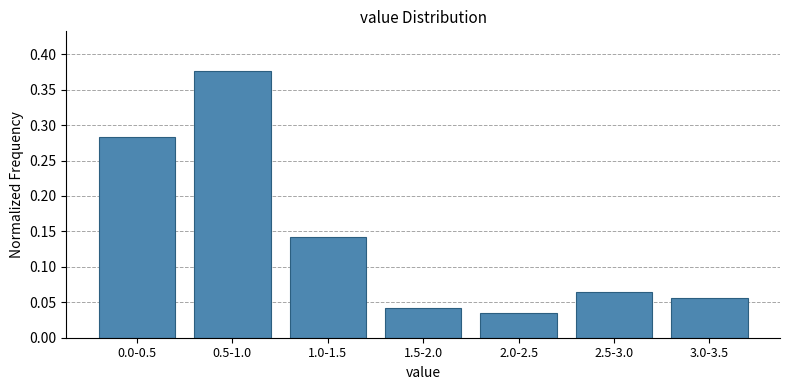

What position from the left is 0.5-1.0?

2